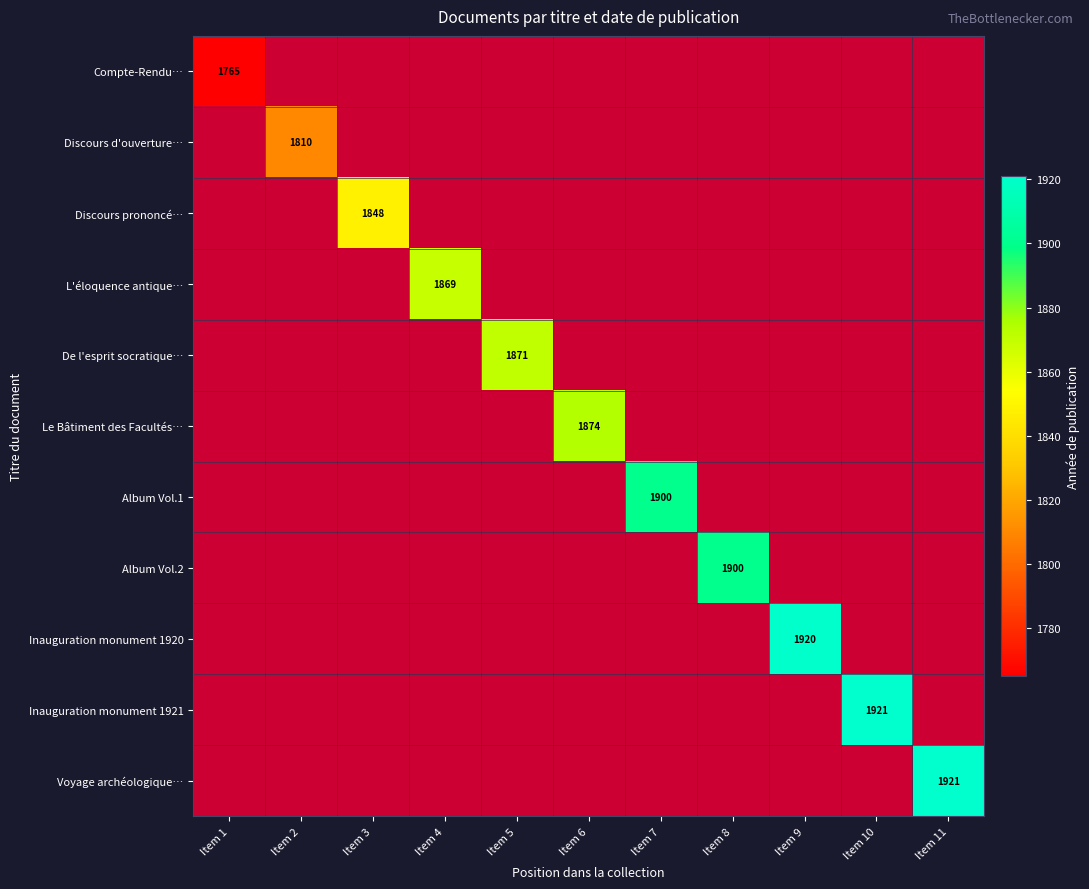

Rank the series by their maximum value, from lowest to highest.

Compte-Rendu…, Discours d'ouverture…, Discours prononcé…, L'éloquence antique…, De l'esprit socratique…, Le Bâtiment des Facultés…, Album Vol.1, Album Vol.2, Inauguration monument 1920, Inauguration monument 1921, Voyage archéologique…